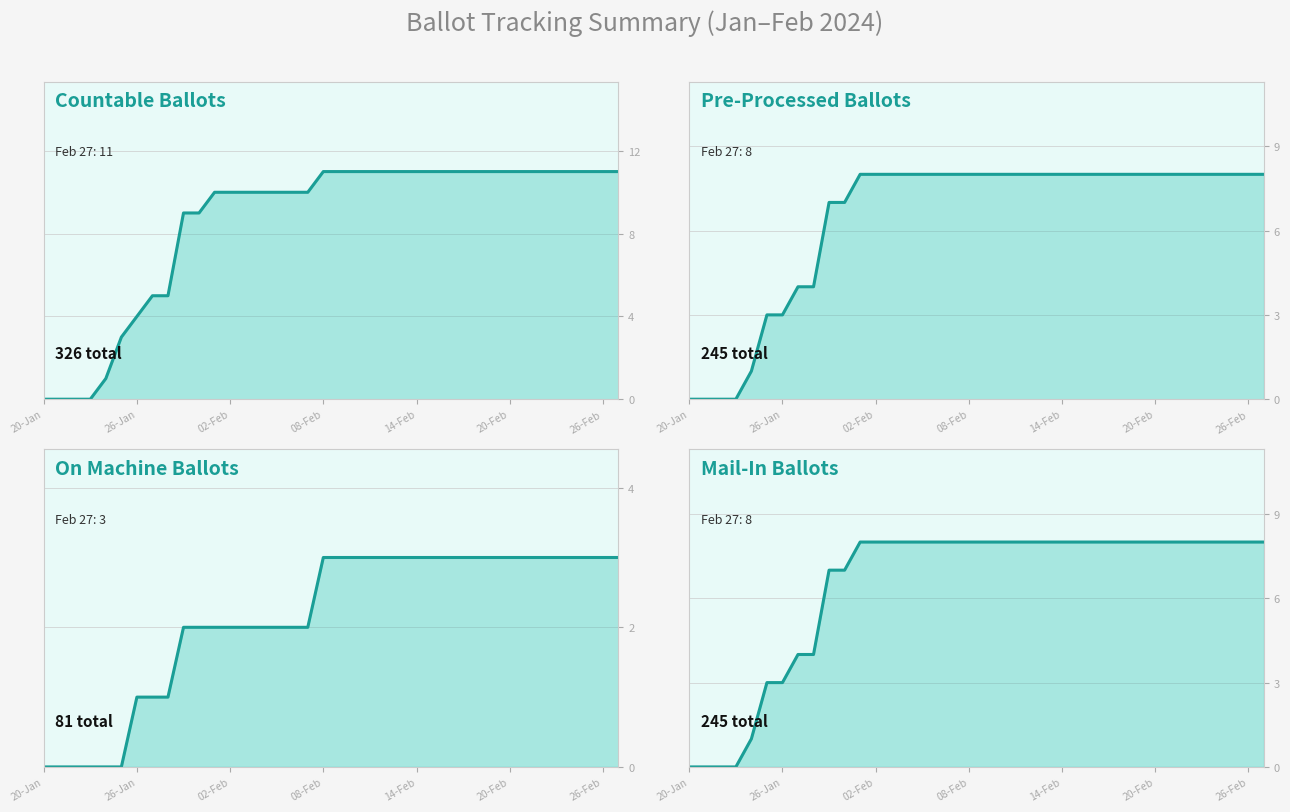

What is the highest value of the COUNTABLE series?

11